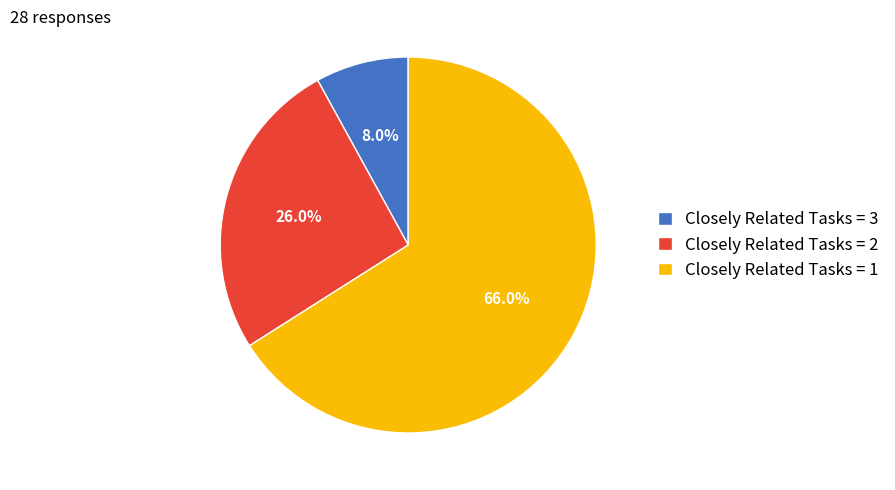

What is the total percentage of Closely Related Tasks = 1 and Closely Related Tasks = 2?

92.0%